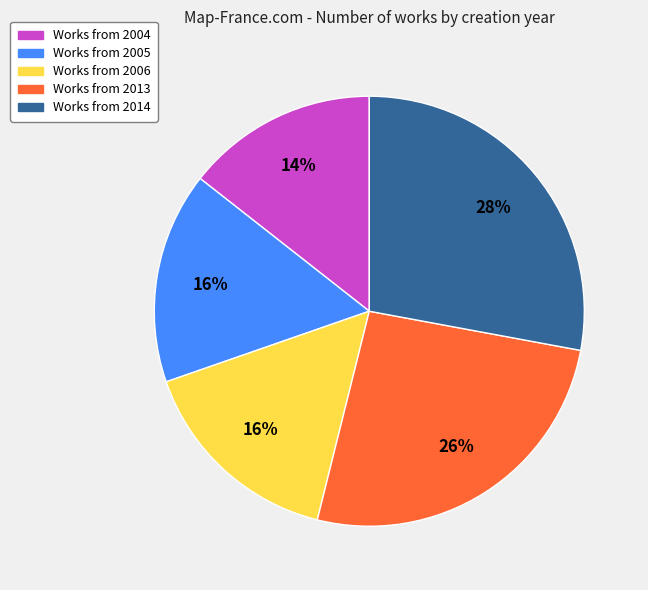

Count the number of slices in the pie.

5